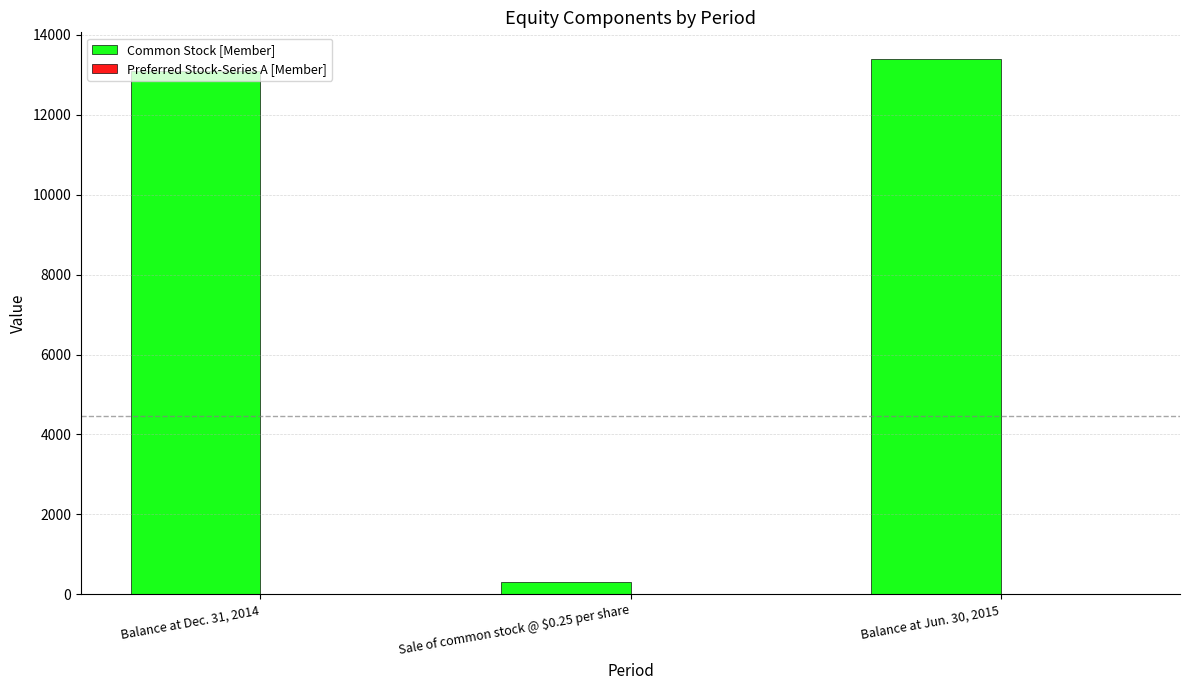

The Common Stock [Member] series shows 9294 at Balance at Jun. 30, 2015. True or false?

False